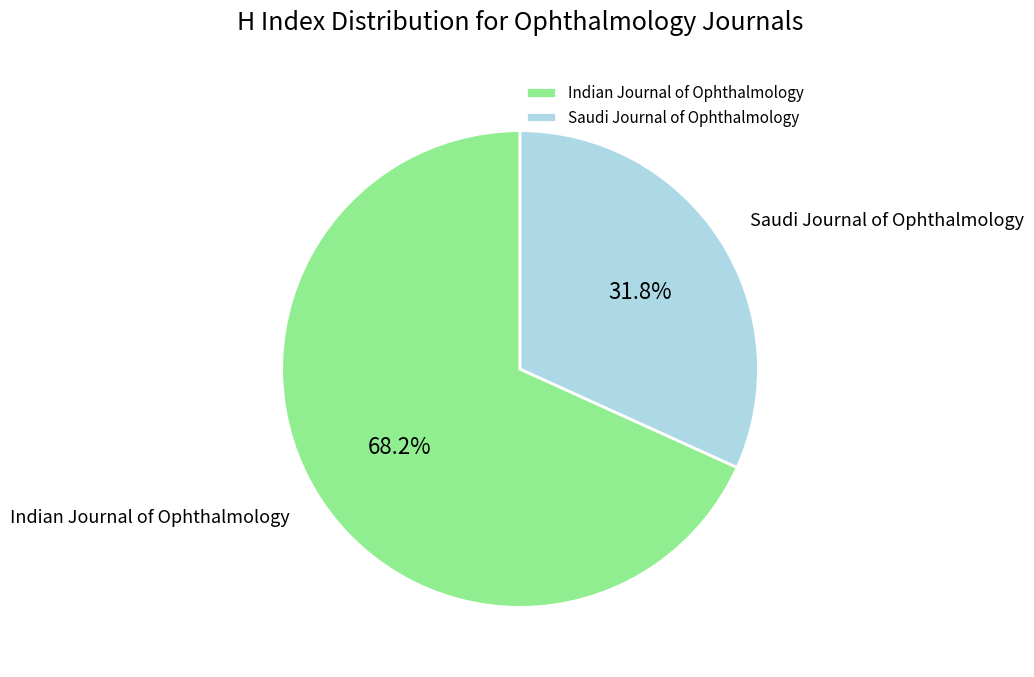

How many slices are in this pie chart?

2